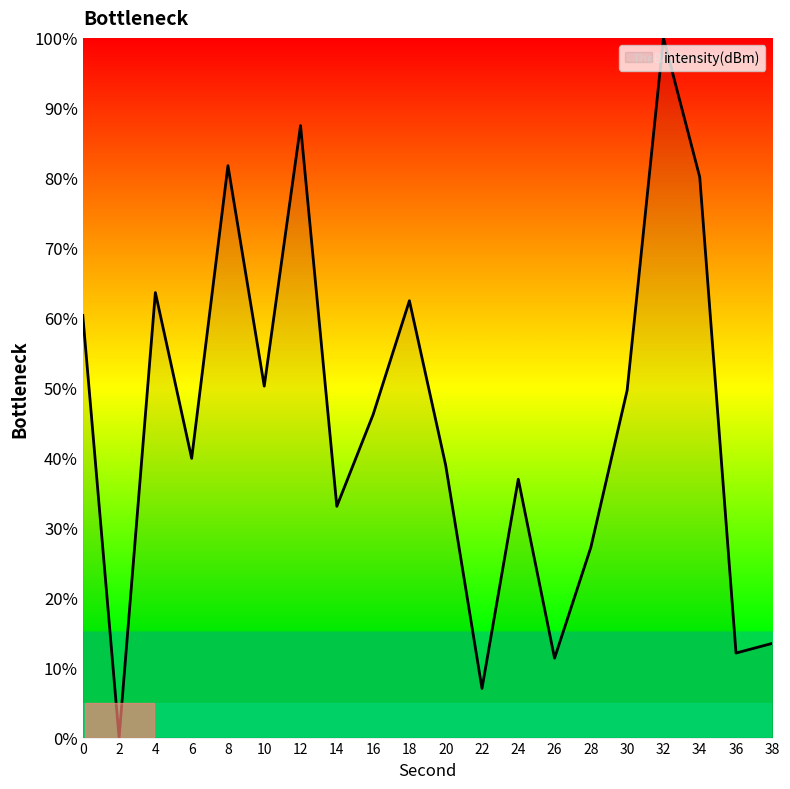

Reading left to right, extract all data points from this chart.

60.3	0.0	63.6	39.9	81.7	50.2	87.5	33.1	46.2	62.4	38.9	7.0	36.9	11.4	27.2	49.6	100.0	80.1	12.1	13.5